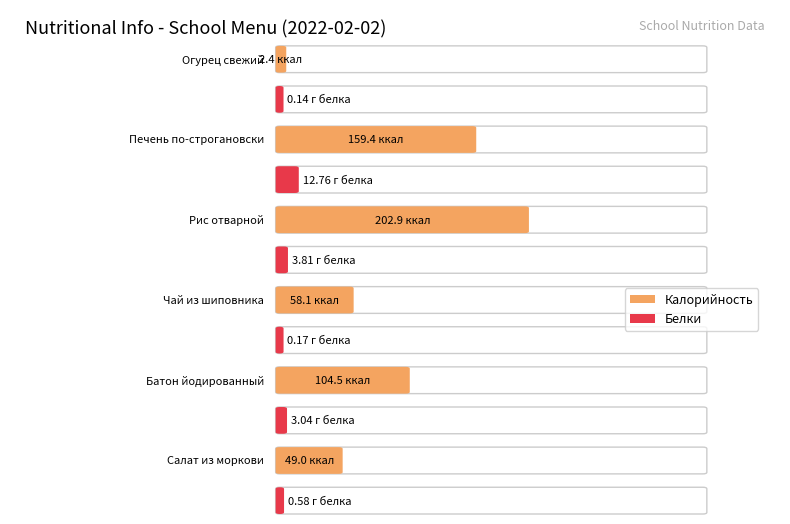

Reading right to left, transcribe all the data shown in this chart.

Калорийность: 49.0	104.5	58.1	202.9	159.4	2.4
Белки: 0.6	3.0	0.2	3.8	12.8	0.1